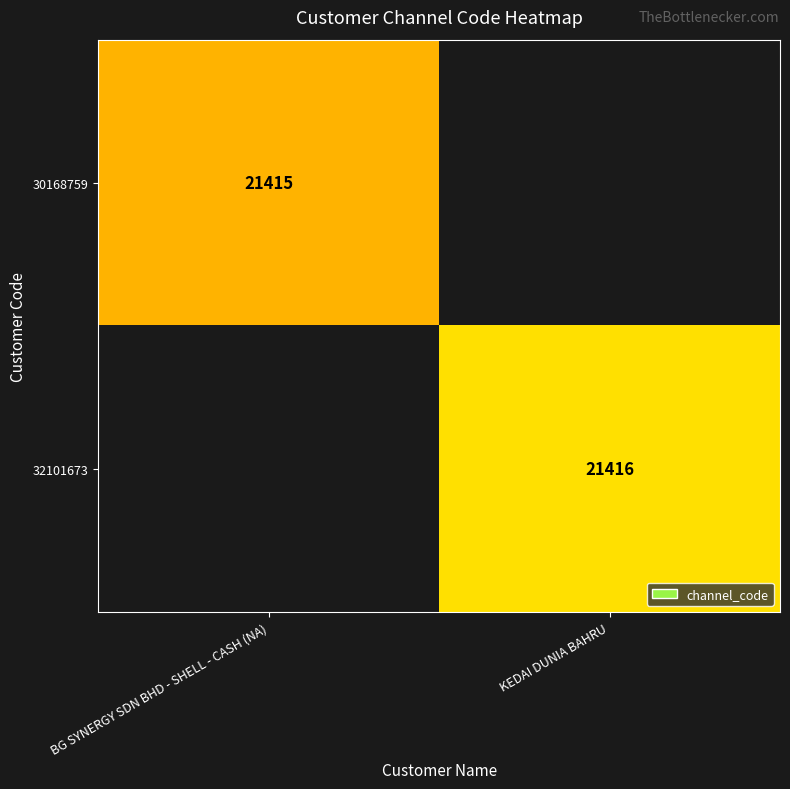

Is the value of 32101673 at KEDAI DUNIA BAHRU greater than the value of 30168759 at BG SYNERGY SDN BHD - SHELL - CASH (NA)?

Yes